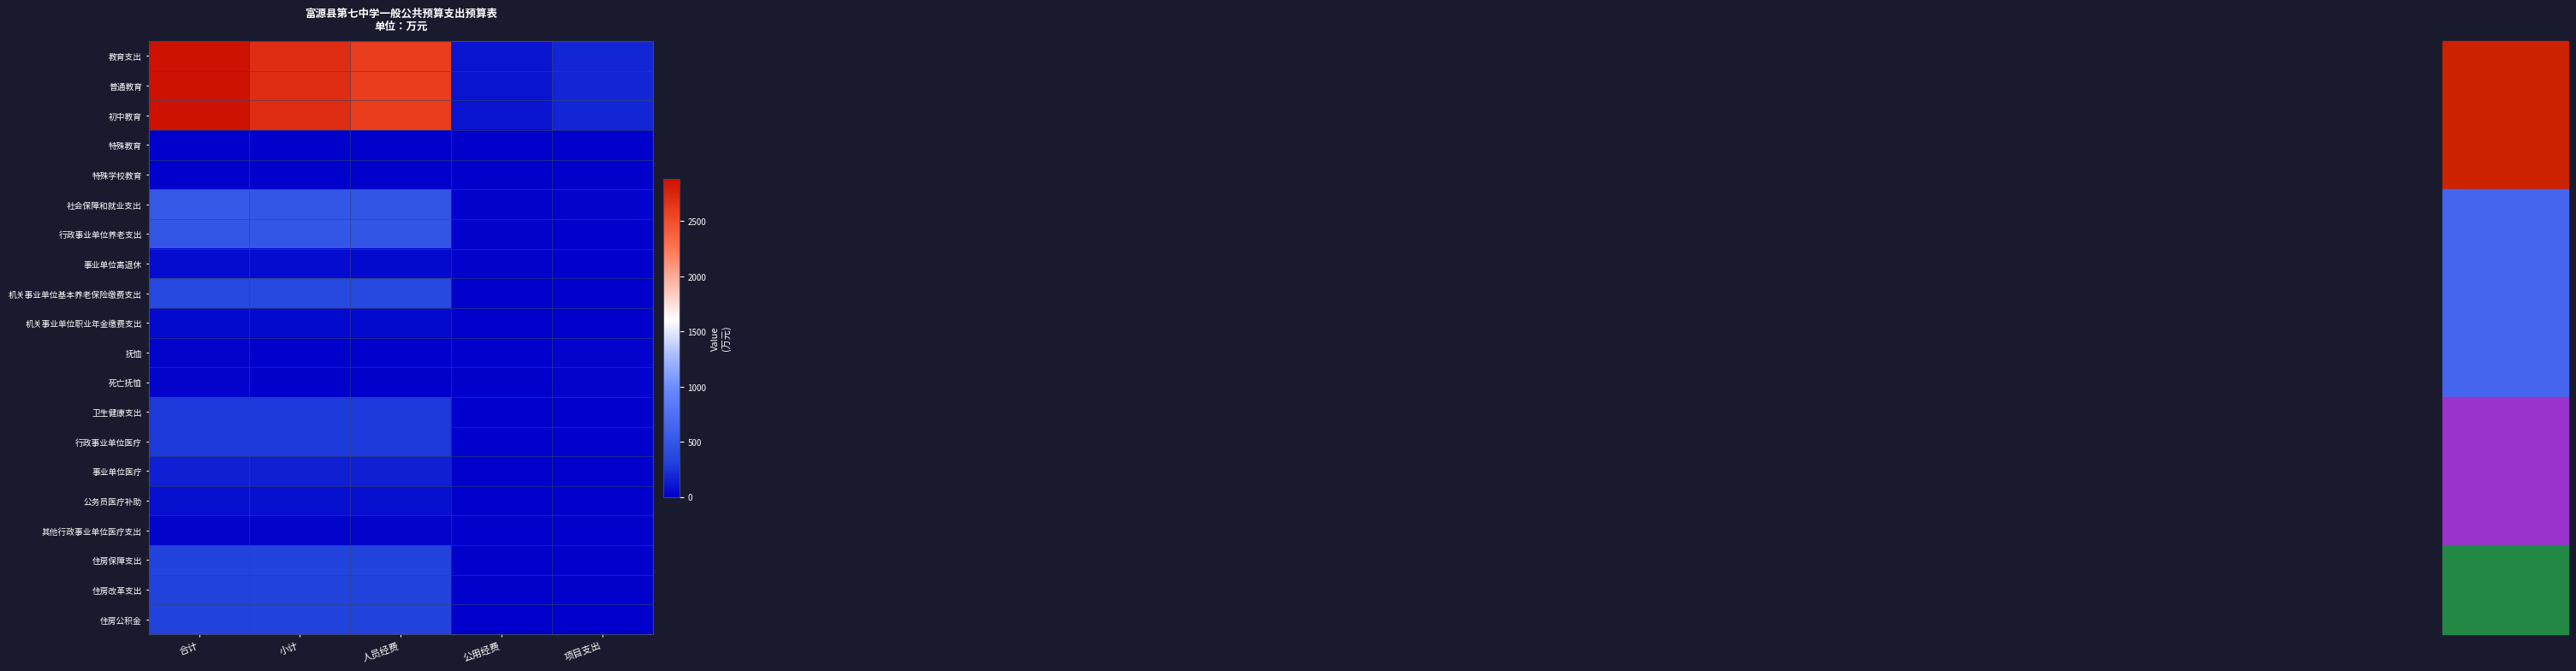

Between 合计 and 公用经费, which is larger?

合计